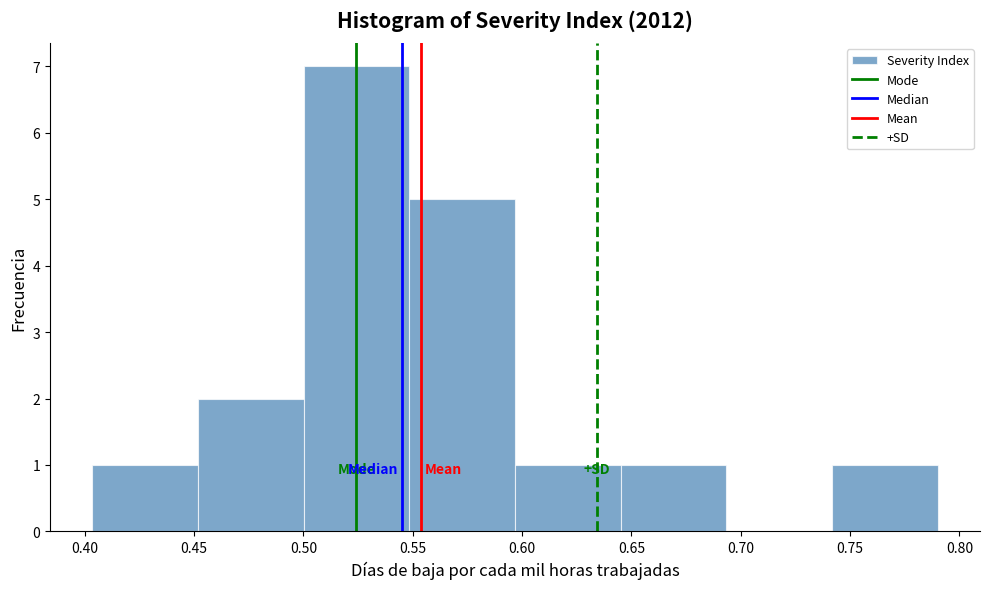

Reading left to right, list every bar in this chart as the range it spans on the x-axis followed by its height. Neither the bar edges nor the heights are printed on the chart, so give them approximately, as read against the axes.

0.405 to 0.450: 1
0.450 to 0.500: 2
0.500 to 0.550: 7
0.550 to 0.595: 5
0.595 to 0.645: 1
0.645 to 0.695: 1
0.695 to 0.740: 0
0.740 to 0.790: 1